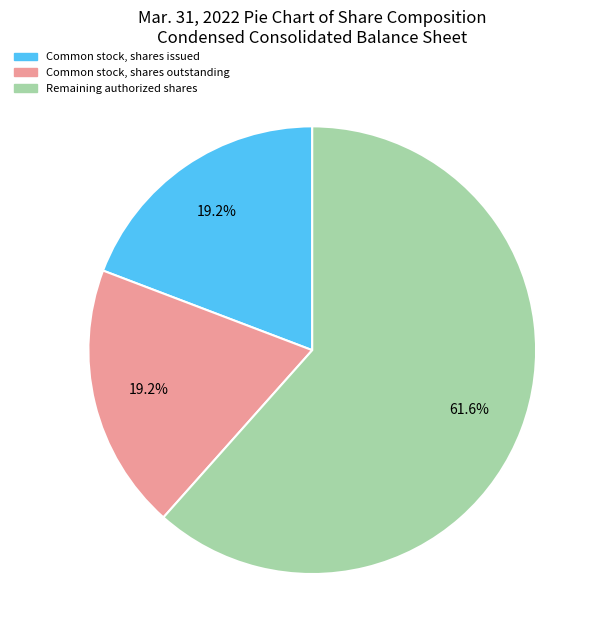

Which category has the biggest portion of the pie?

Remaining authorized shares